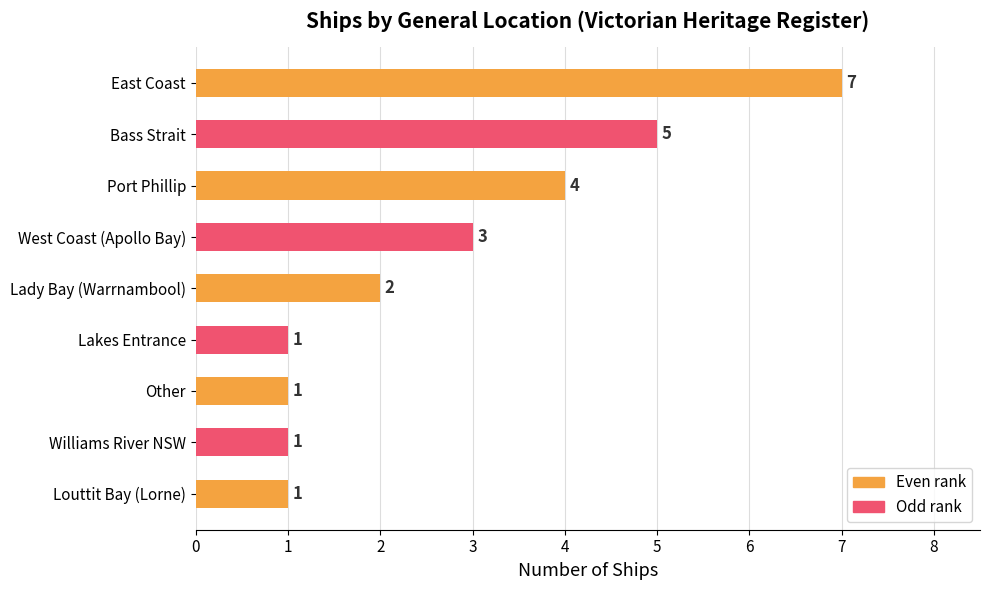

Approximately how many times larger is the value at Port Phillip compared to Lady Bay (Warrnambool)?

2.0